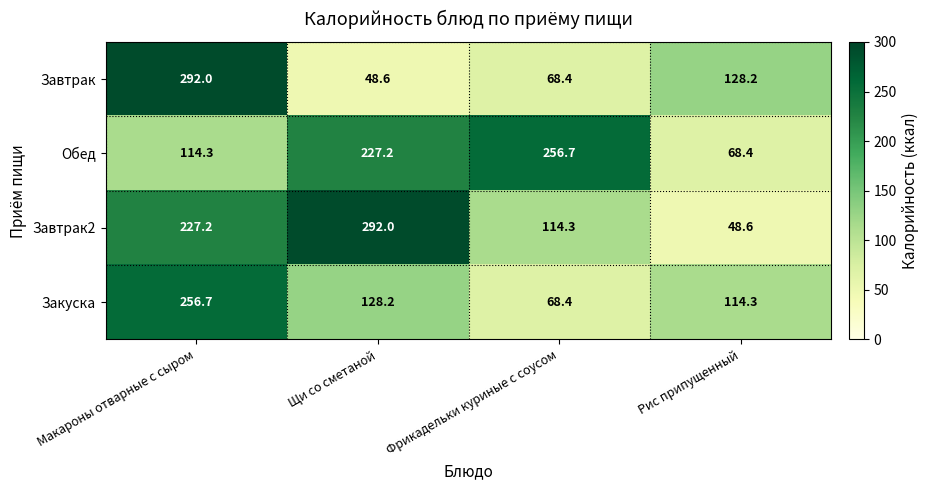

At Макароны отварные с сыром, list the series in order from smallest to largest.

Обед, Завтрак2, Закуска, Завтрак